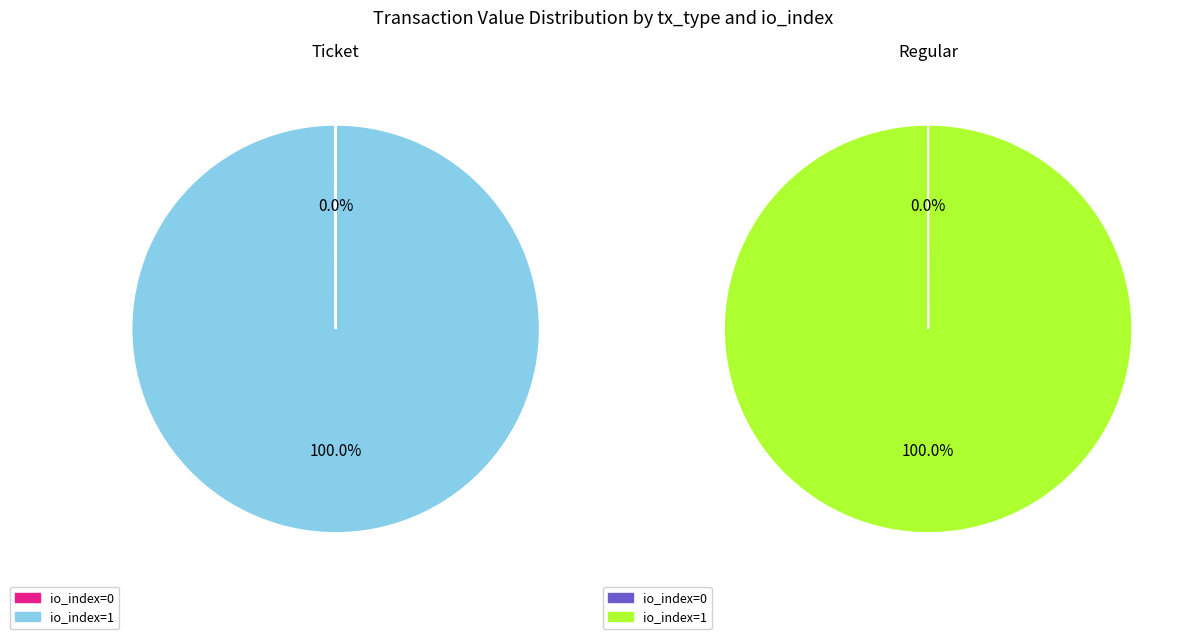

Is there a majority slice in this chart?

Yes